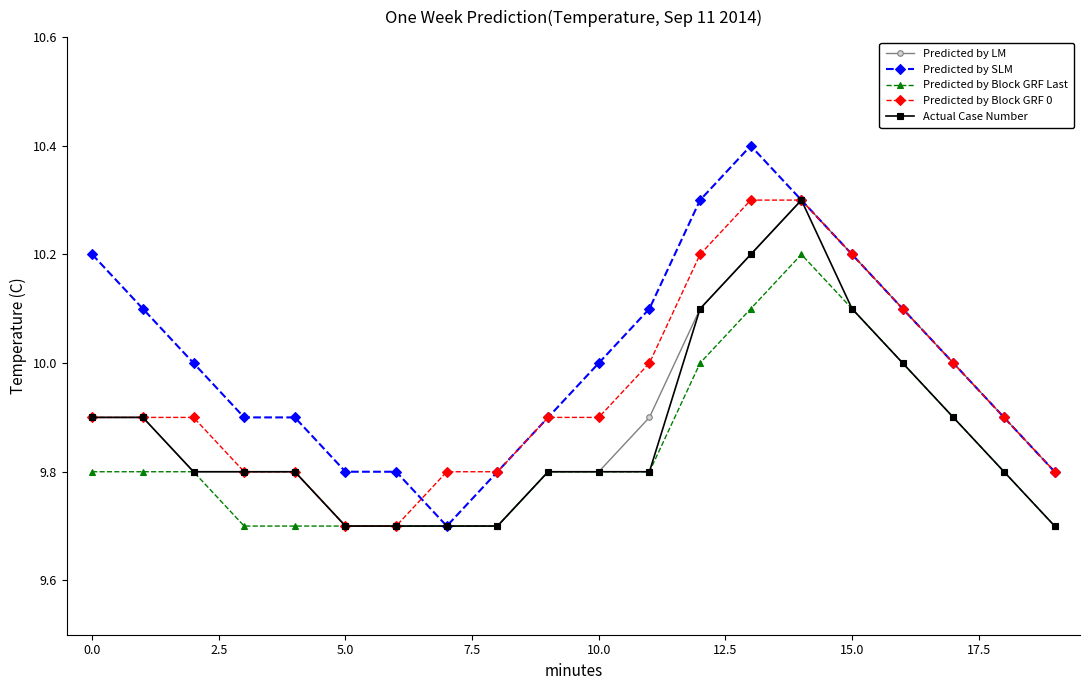

How many lines are shown in the chart?

5